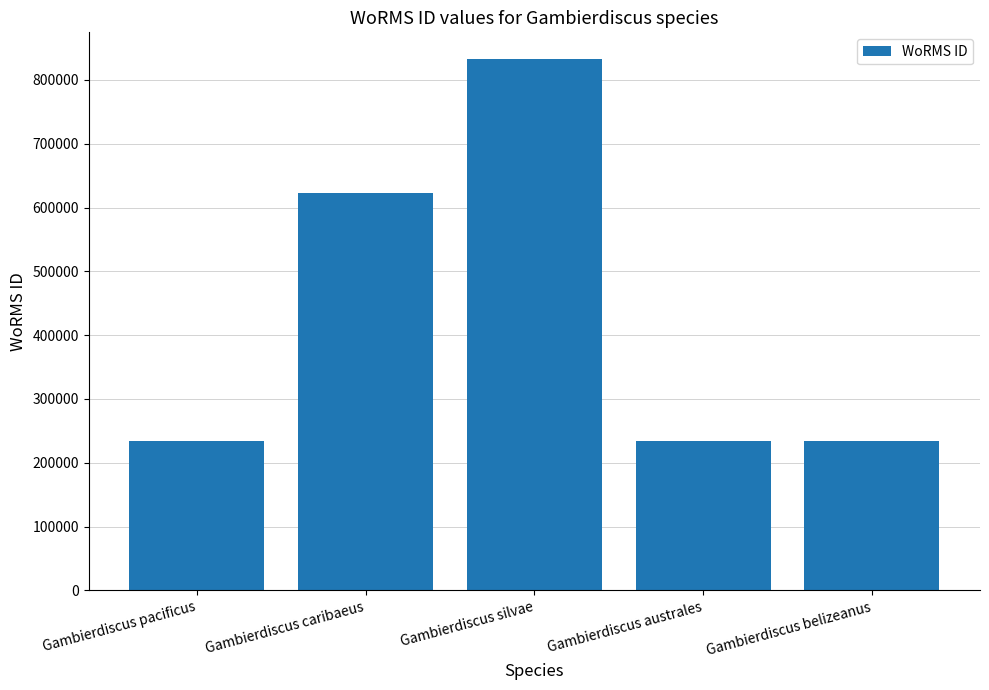

What is the smallest value displayed?

233377